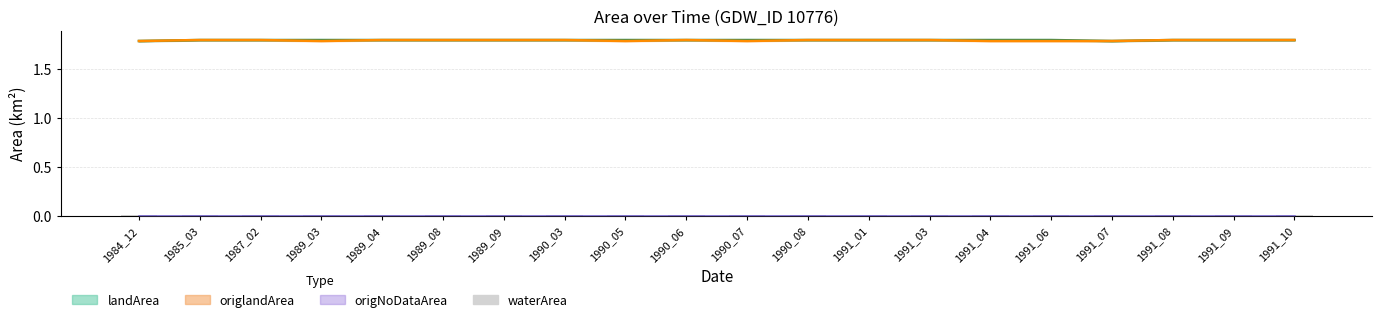

List the labels in order of origNoDataArea value, smallest first.

1984_12, 1985_03, 1987_02, 1989_03, 1989_04, 1989_08, 1989_09, 1990_03, 1990_05, 1990_06, 1990_07, 1990_08, 1991_01, 1991_03, 1991_04, 1991_06, 1991_07, 1991_08, 1991_09, 1991_10